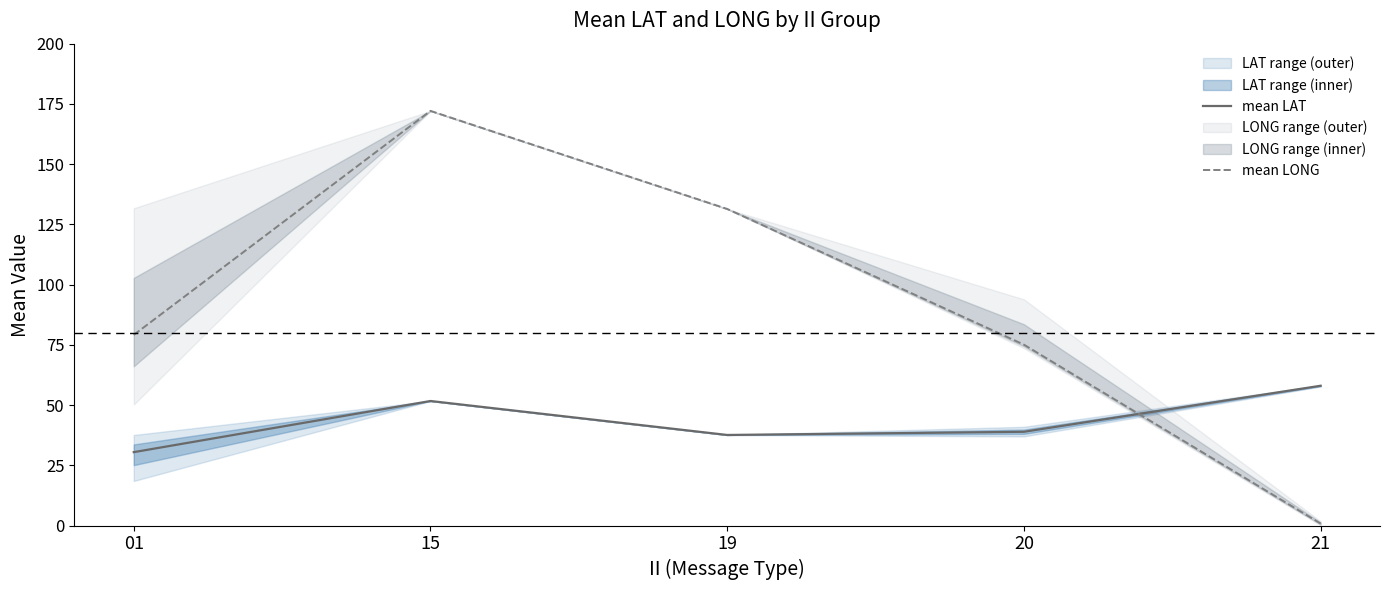

Reading right to left, extract all data points from this chart.

mean LAT: 21=58.0	20=38.9	19=37.6	15=51.7	01=30.5
mean LONG: 21=0.8	20=75.1	19=131.4	15=172.1	01=79.1